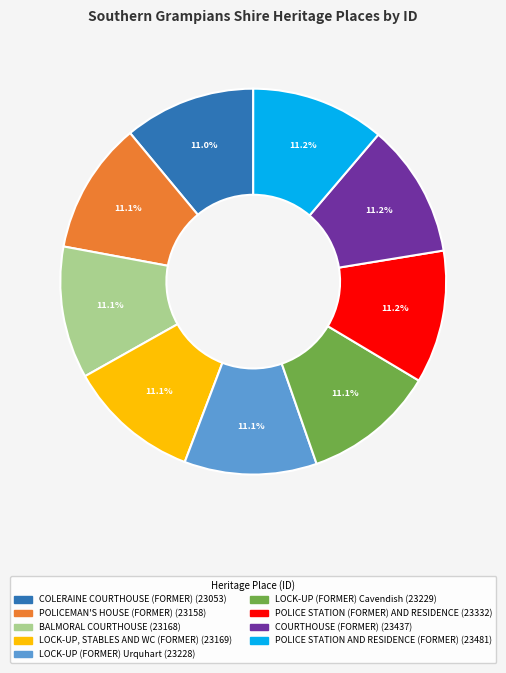

To the nearest percent, what portion does LOCK-UP (FORMER) Cavendish represent?

11%